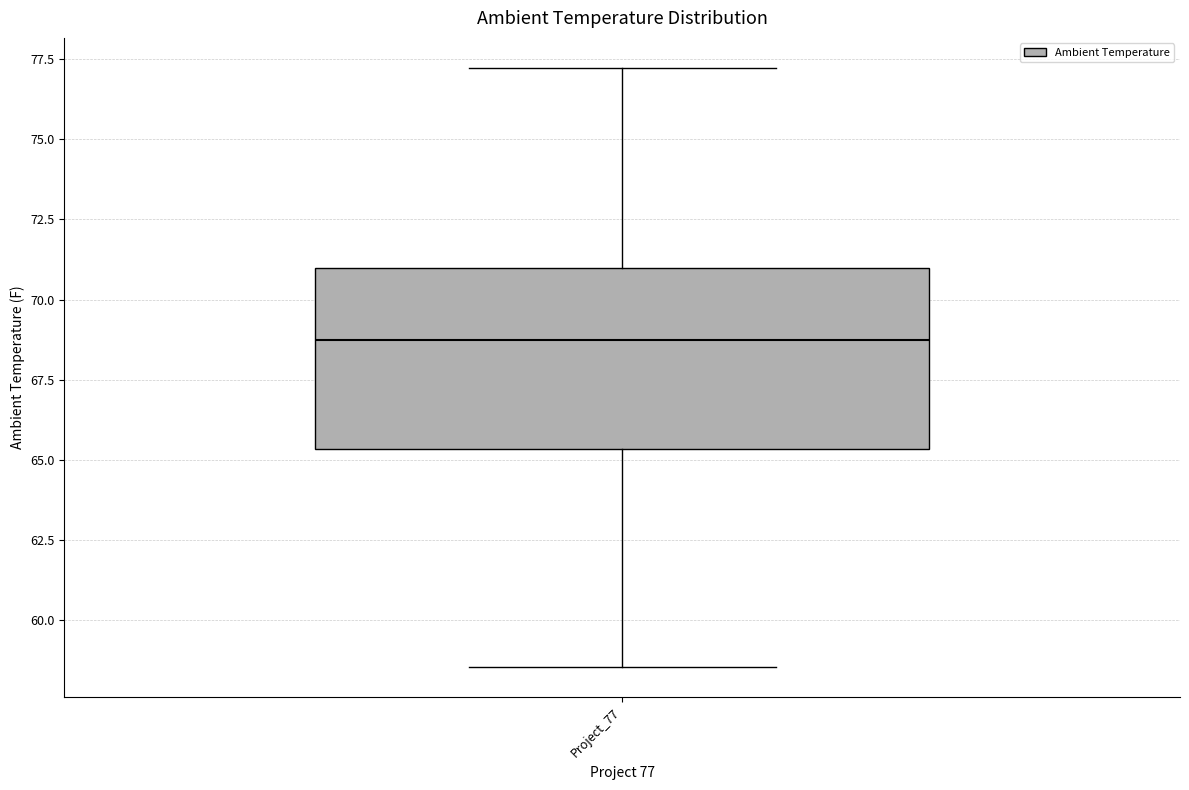

Read this box plot against the y-axis: the position of the median line, the range covered by the box, and the ends of both whiskers. The values are not printed on the chart, so give them approximately, as read against the axis.

median 68.5, box 65.5 to 71.0, whiskers 58.5 to 77.0